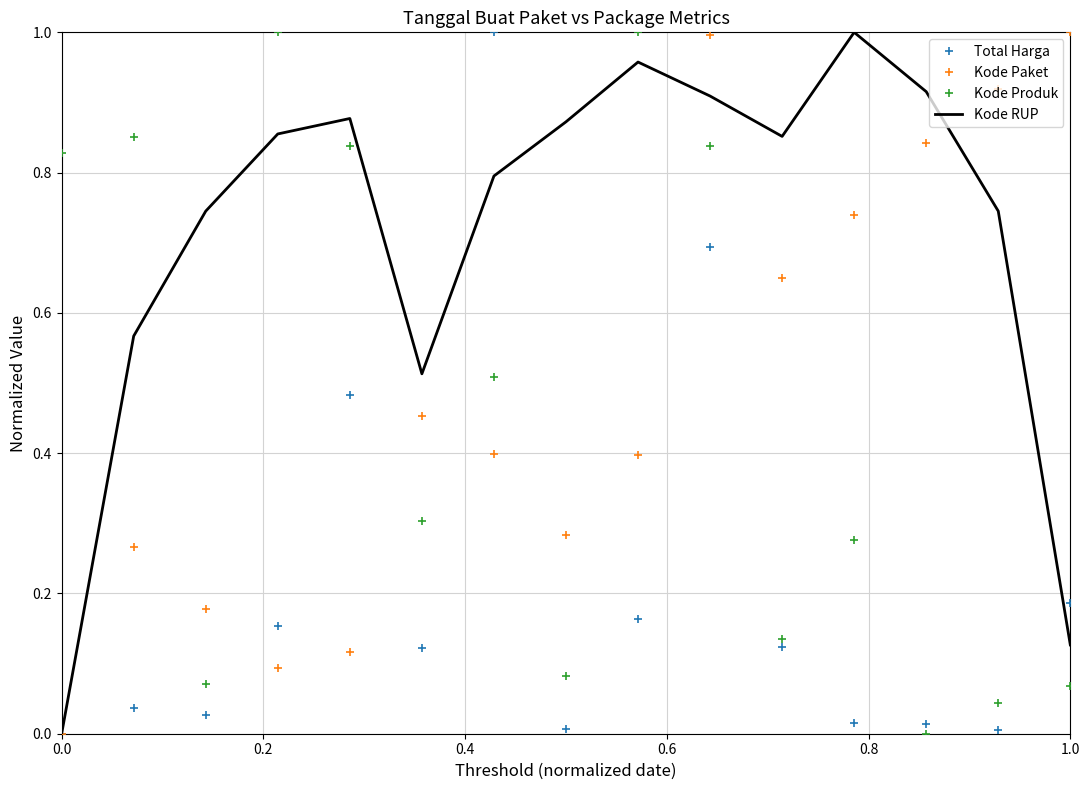

True or false: Kode Produk and Total Harga cross at least once.

True